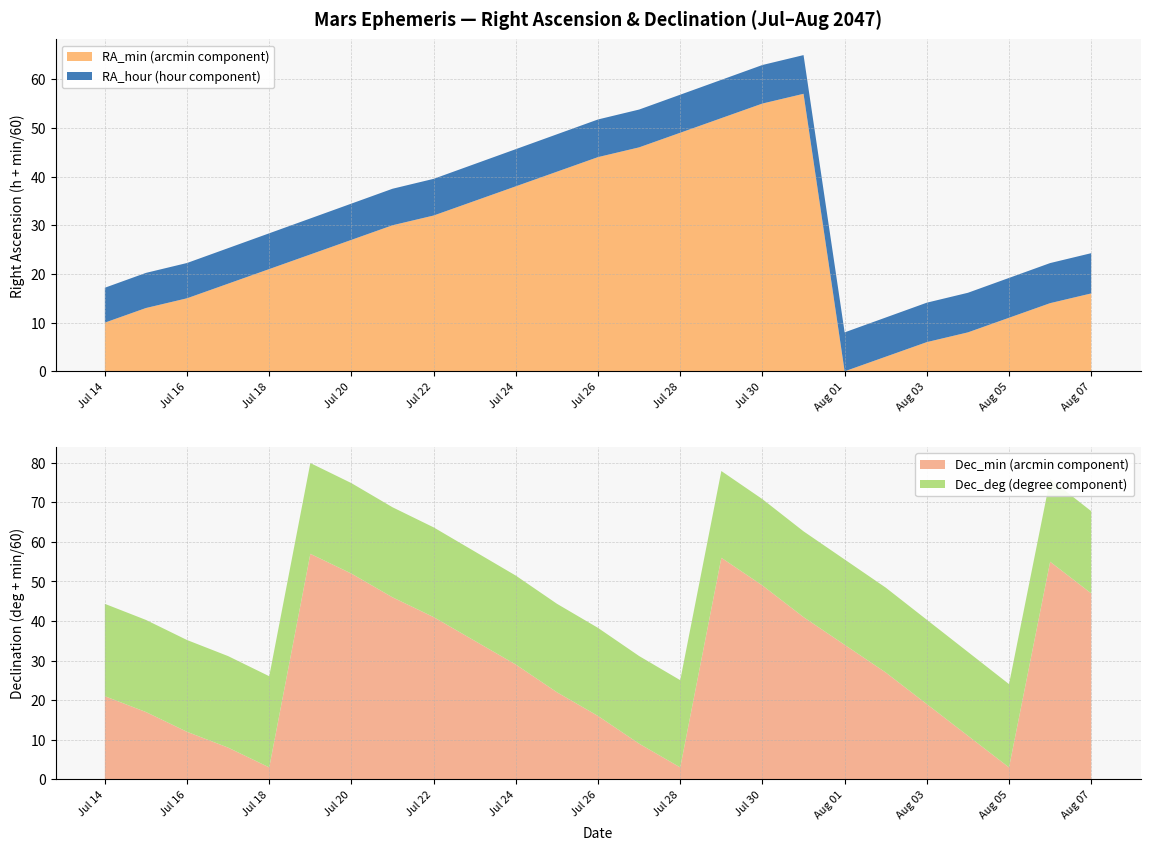

Reading left to right, extract all data points from this chart.

RA_hour: 7	7	7	7	7	7	7	7	7	7	7	7	7	7	7	7	7	7	8	8	8	8	8	8	8
RA_min: 10	13	15	18	21	24	27	30	32	35	38	41	44	46	49	52	55	57	0	3	6	8	11	14	16
Dec_deg: 23	23	23	23	23	22	22	22	22	22	22	22	22	22	22	21	21	21	21	21	21	21	21	20	20
Dec_min: 21	17	12	8	3	57	52	46	41	35	29	22	16	9	3	56	49	41	34	27	19	11	3	55	47